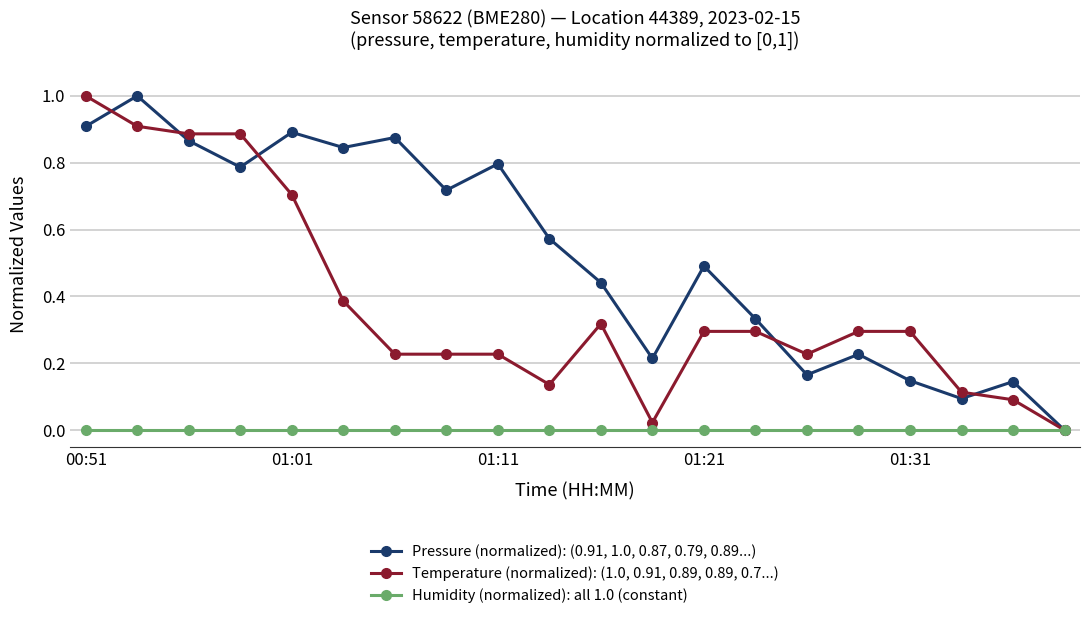

List the series in order of their overall mean, lowest first.

Humidity (normalized): all 1.0 (constant), Temperature (normalized): (1.0, 0.91, 0.89, 0.89, 0.7...), Pressure (normalized): (0.91, 1.0, 0.87, 0.79, 0.89...)